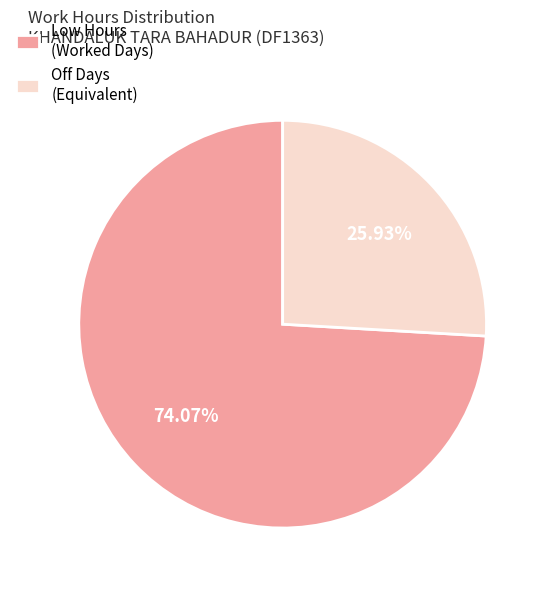

Which category has the smallest portion of the pie?

Off Days (Equivalent)